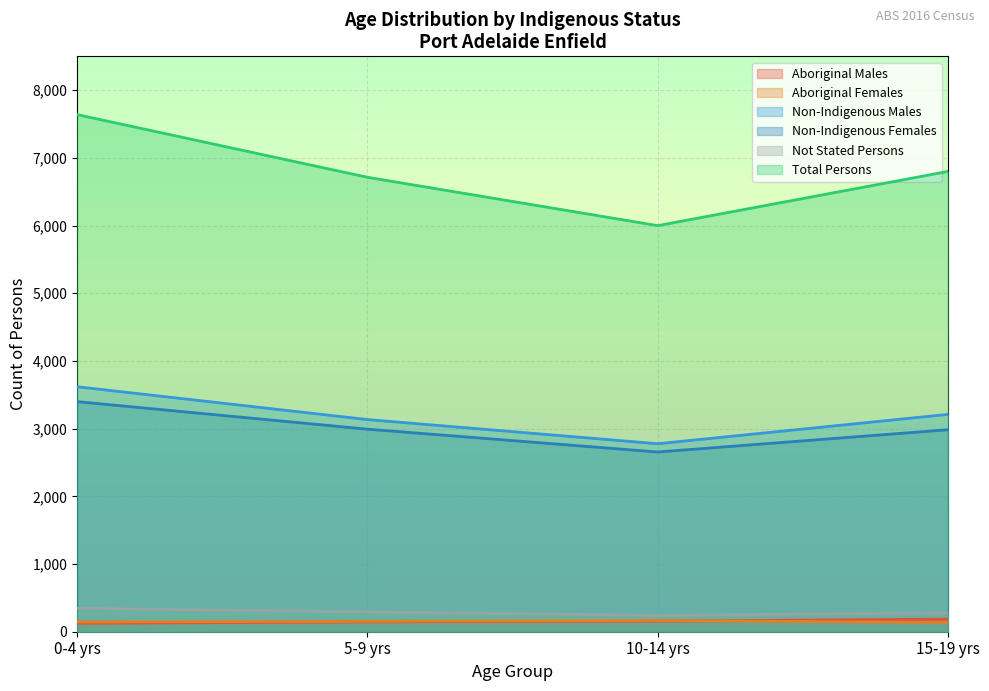

What is the highest value of the Aboriginal Males series?

186